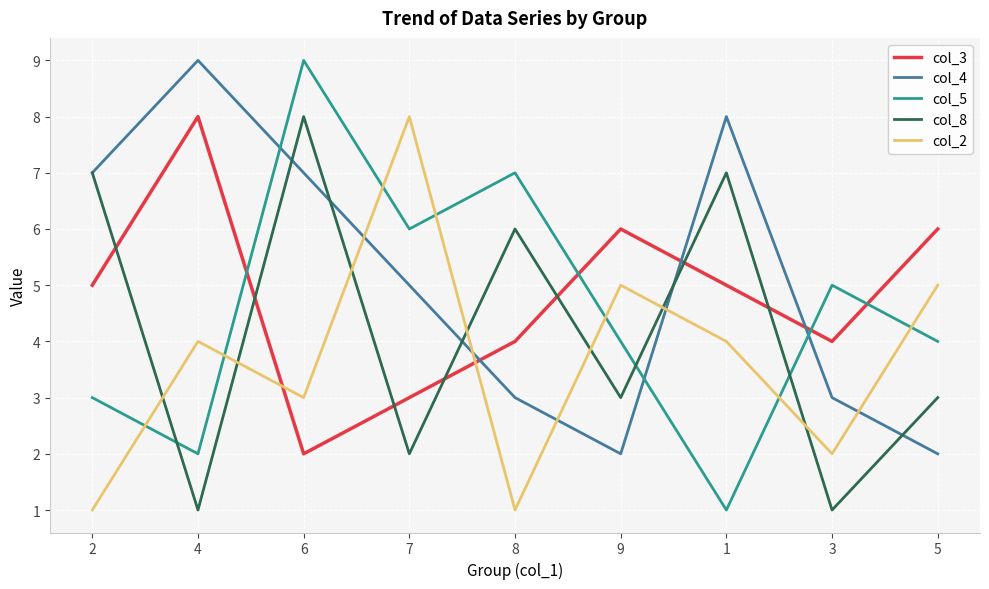

Which series has the widest spread of values?

col_5